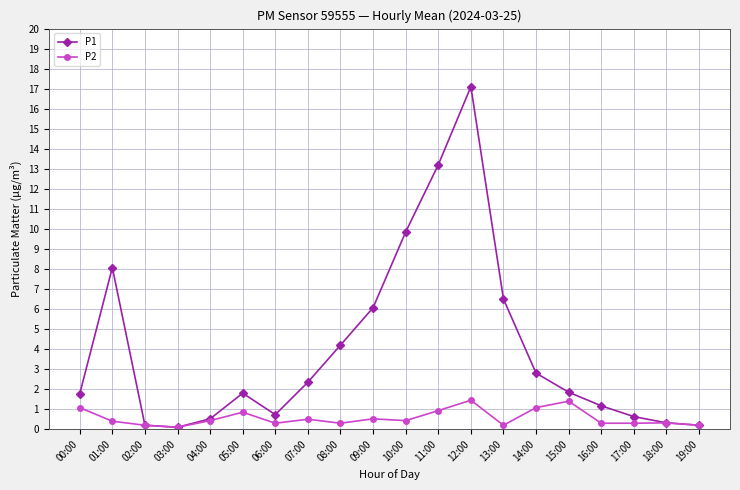

List the series in order of their peak value, highest first.

P1, P2